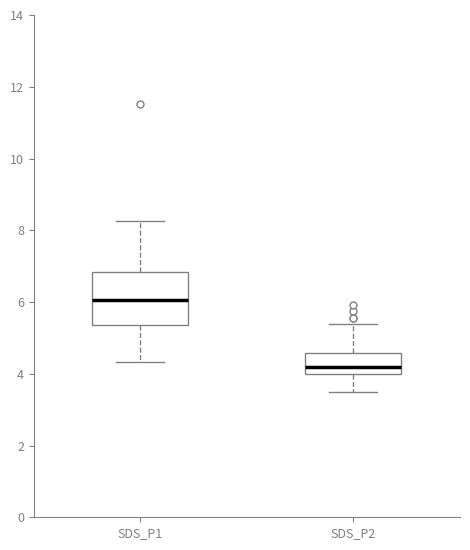

Reading left to right, read every box against the y-axis: the position of its median line, the range the box covers, and the ends of its whiskers. The values are not printed on the chart, so give them approximately, as read against the axis.

SDS_P1: median 6.0, box 5.4 to 6.8, whiskers 4.4 to 8.2
SDS_P2: median 4.2, box 4.0 to 4.6, whiskers 3.6 to 5.4